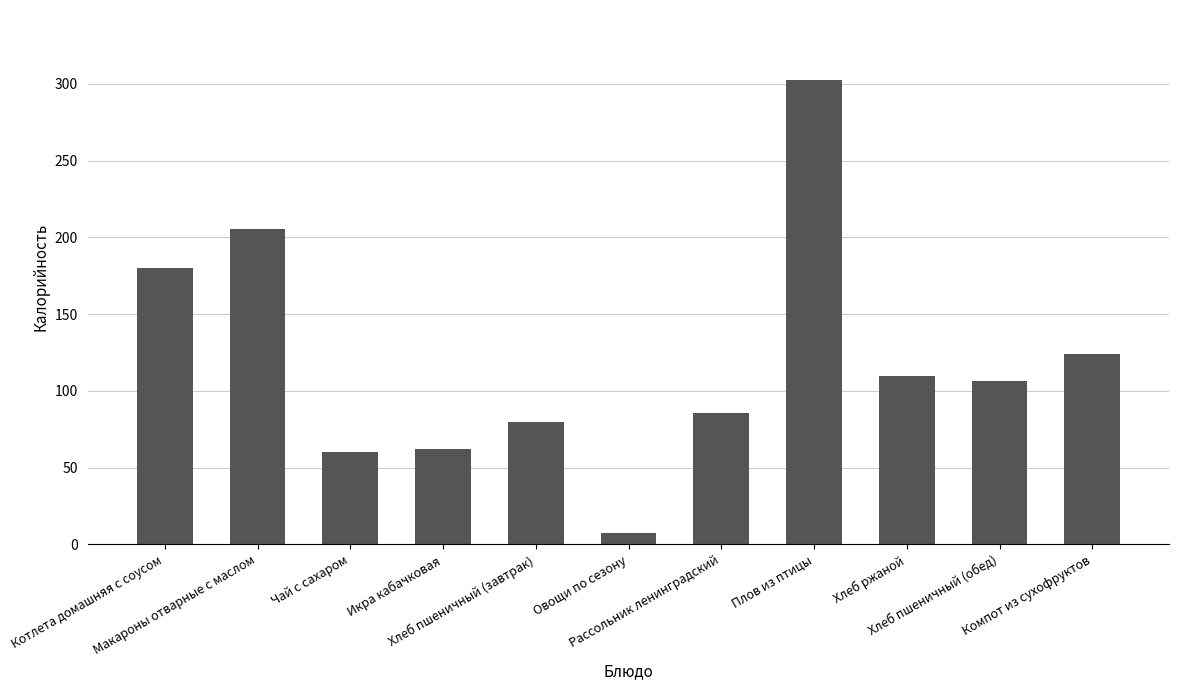

What is the label of the 6th bar from the right?

Овощи по сезону